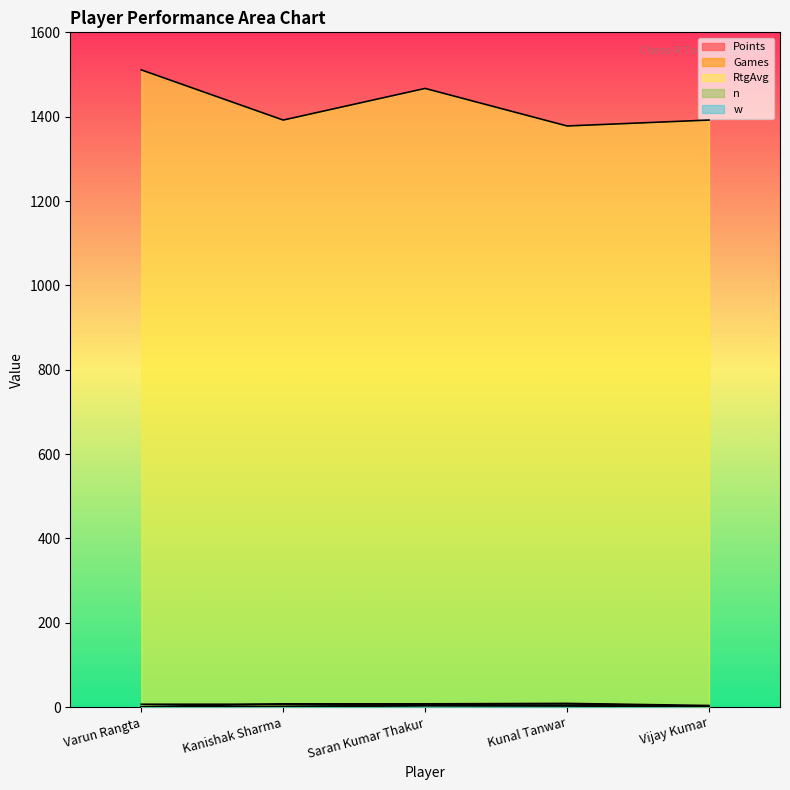

At which label does w reach its peak?

Saran Kumar Thakur